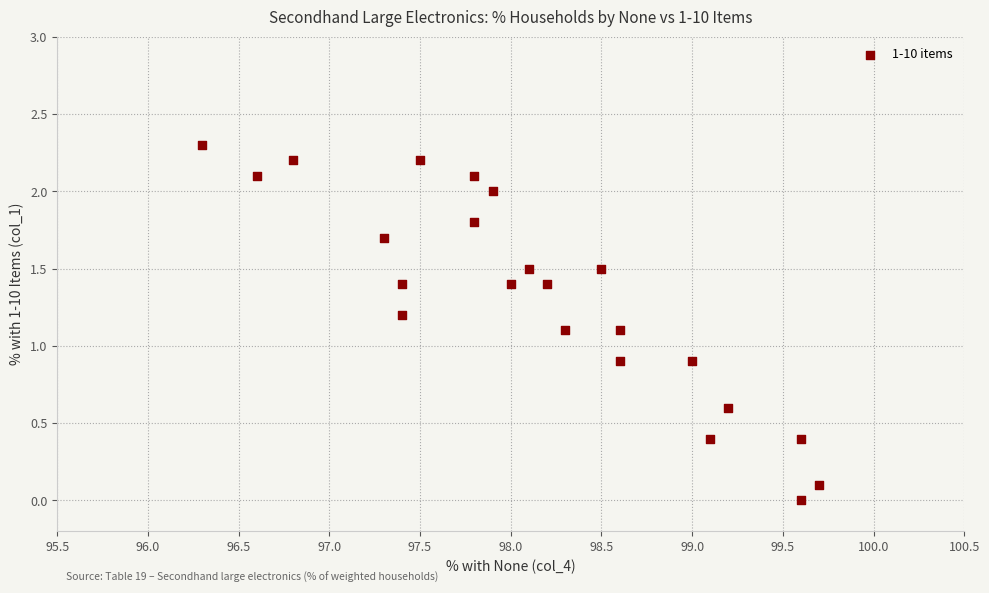

What is the range of X values (max minus min)?

3.4